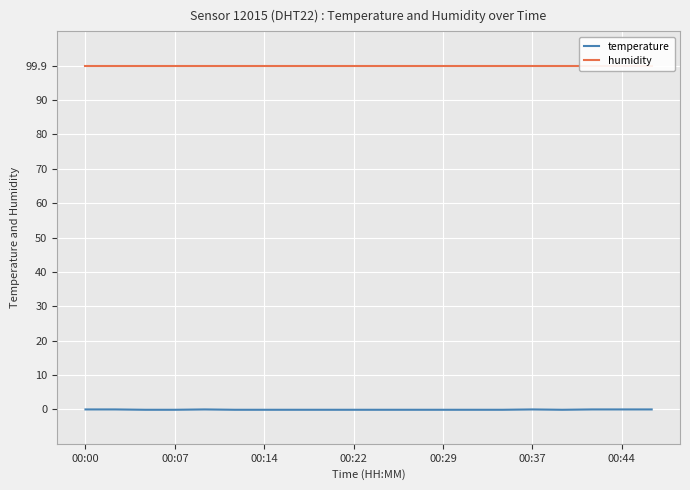

What is the difference between the temperature values at 00:07 and 14?

0.1